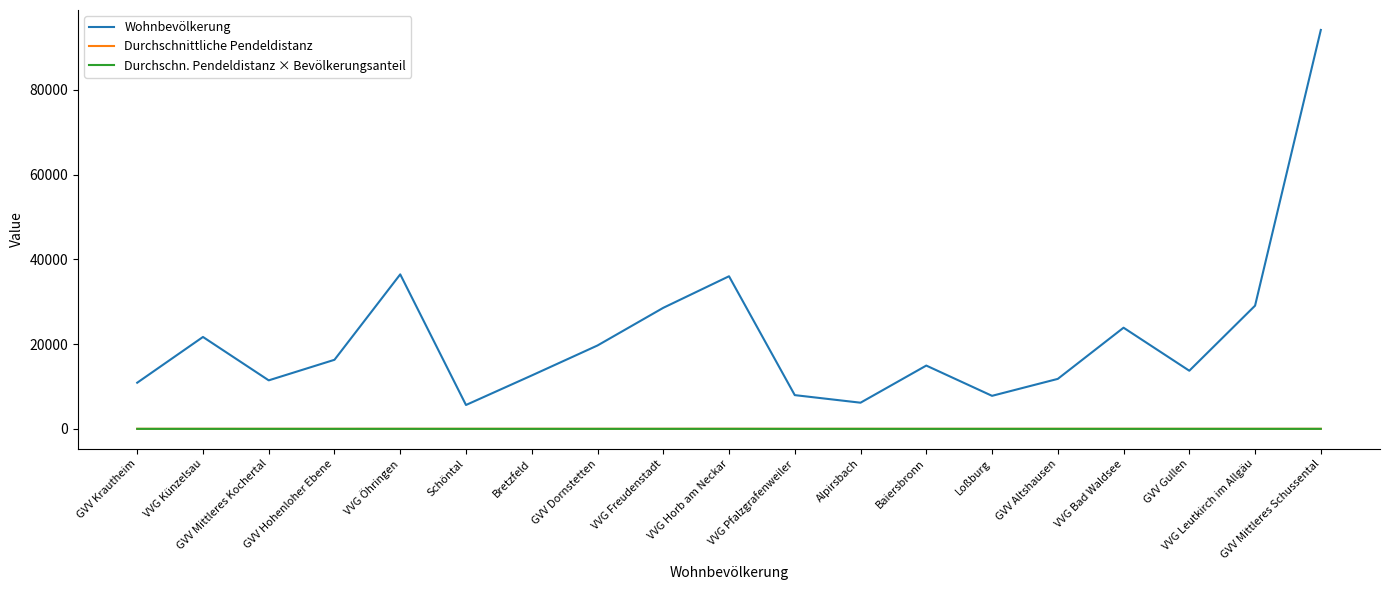

Which series has the largest total across all categories?

Wohnbevölkerung